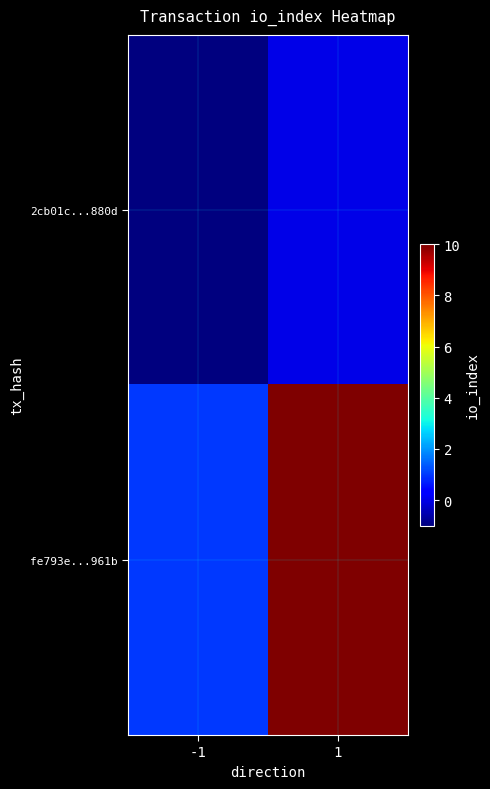

Which series has the widest spread of values?

fe793e...961b